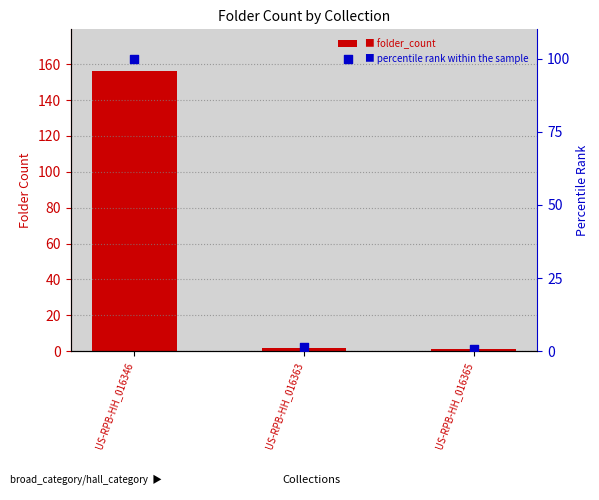

Which series has the largest total across all categories?

folder_count